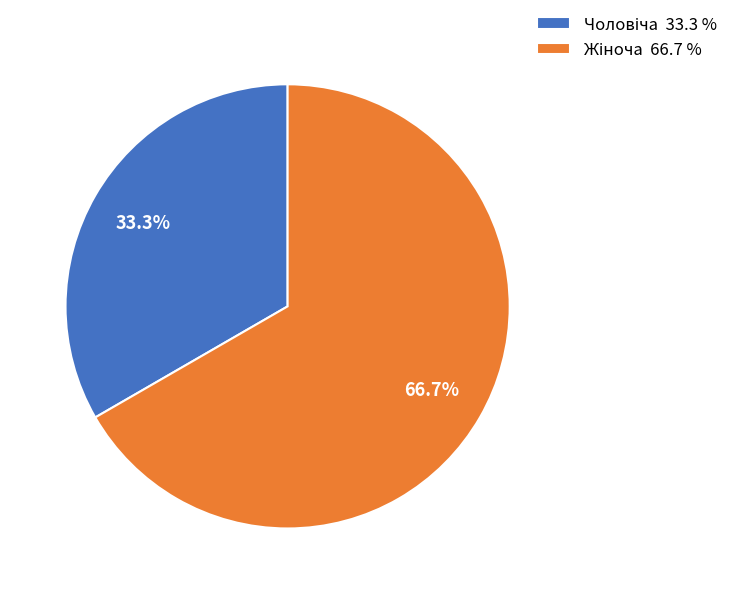

Does any single category account for the majority?

Yes